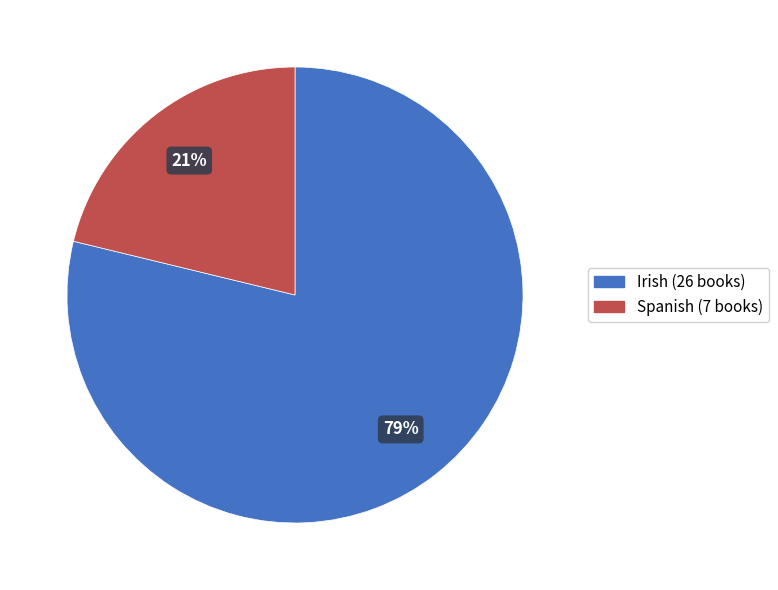

Rank the categories by value from highest to lowest.

Irish, Spanish